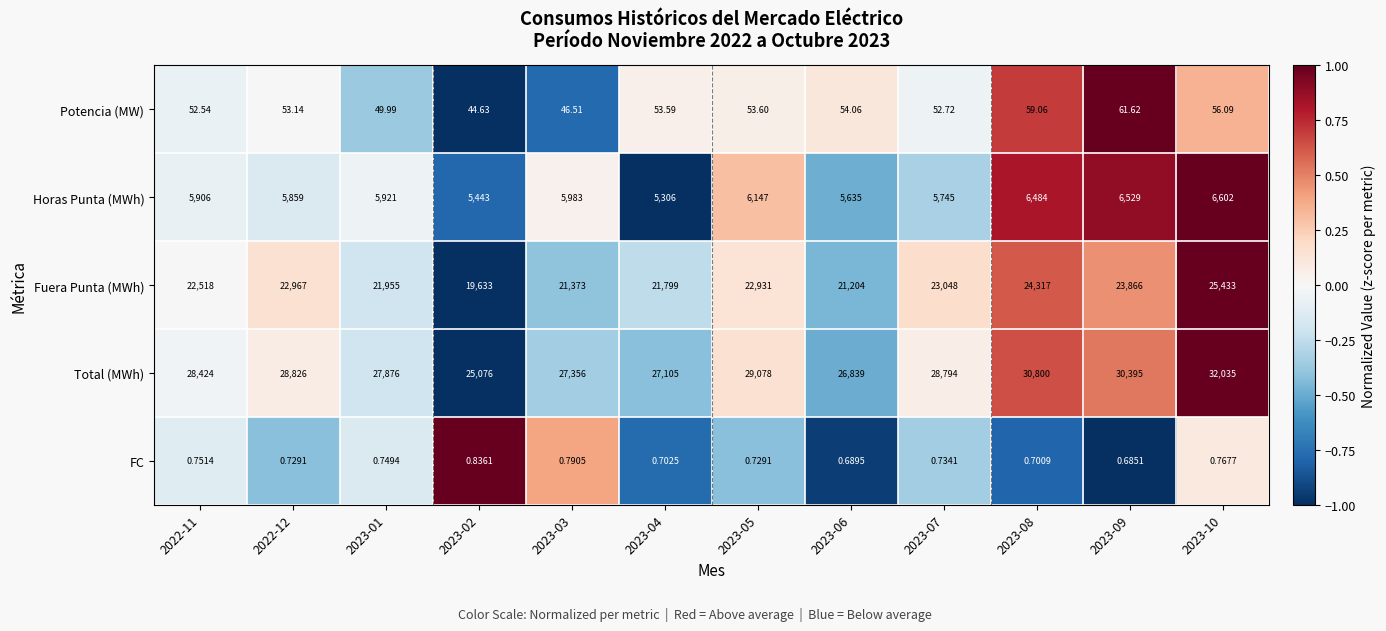

What is the greatest value displayed?

32035.0